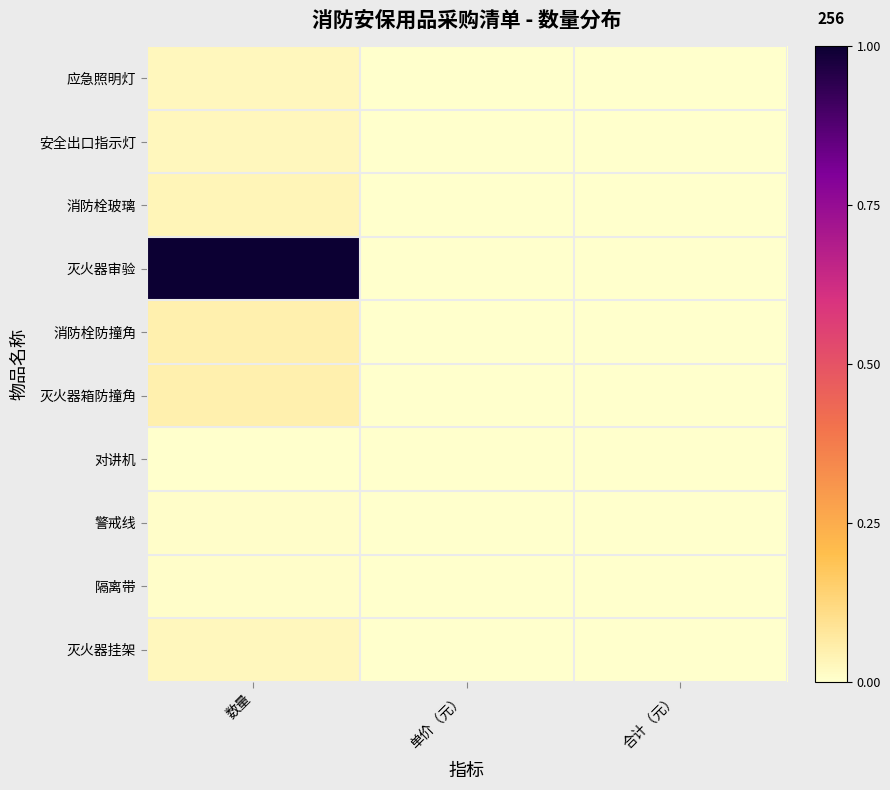

At 合计（元）, list the series in order from smallest to largest.

应急照明灯, 安全出口指示灯, 消防栓玻璃, 灭火器审验, 消防栓防撞角, 灭火器箱防撞角, 对讲机, 警戒线, 隔离带, 灭火器挂架